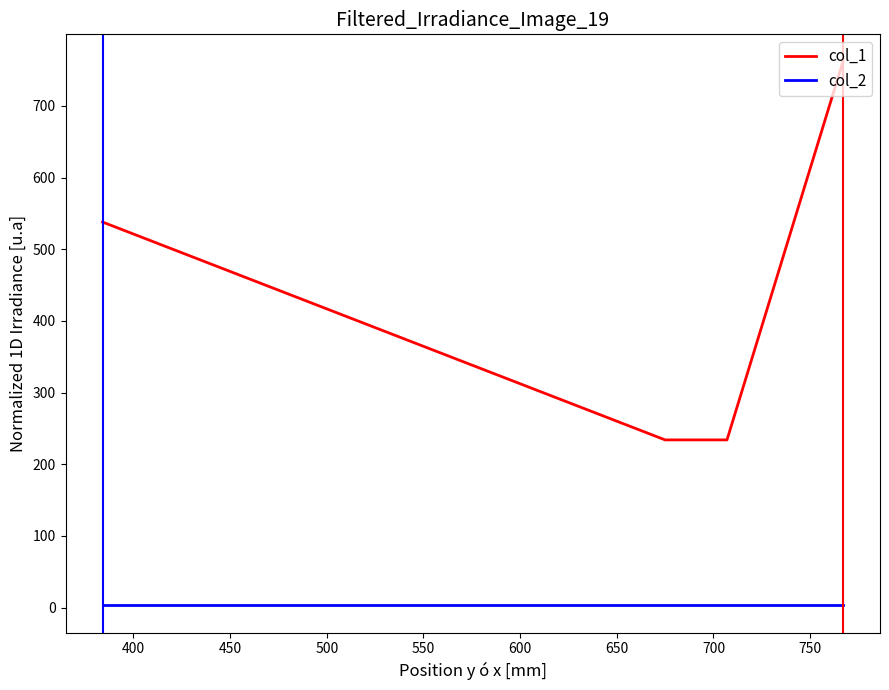

Rank the series by their average value, from highest to lowest.

col_1, col_2